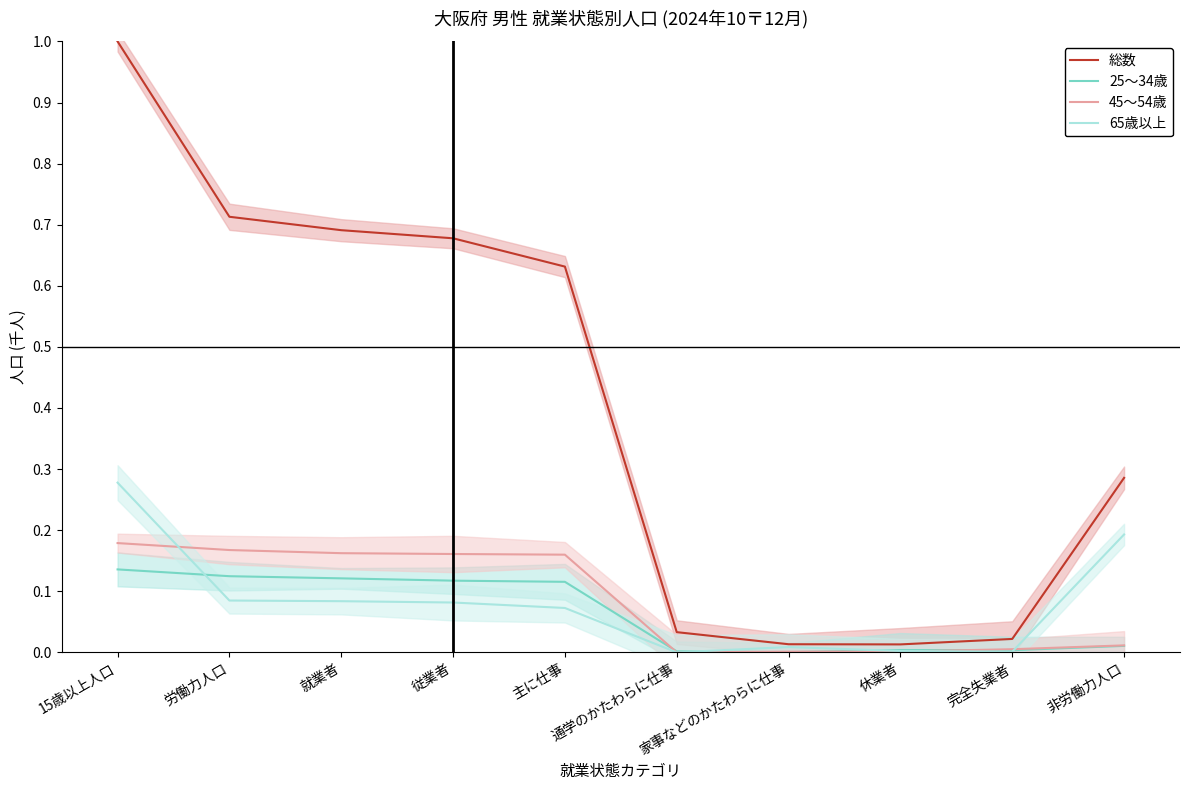

List the labels in order of 25～34歳 value, smallest first.

家事などのかたわらに仕事, 通学のかたわらに仕事, 完全失業者, 休業者, 非労働力人口, 主に仕事, 従業者, 就業者, 労働力人口, 15歳以上人口